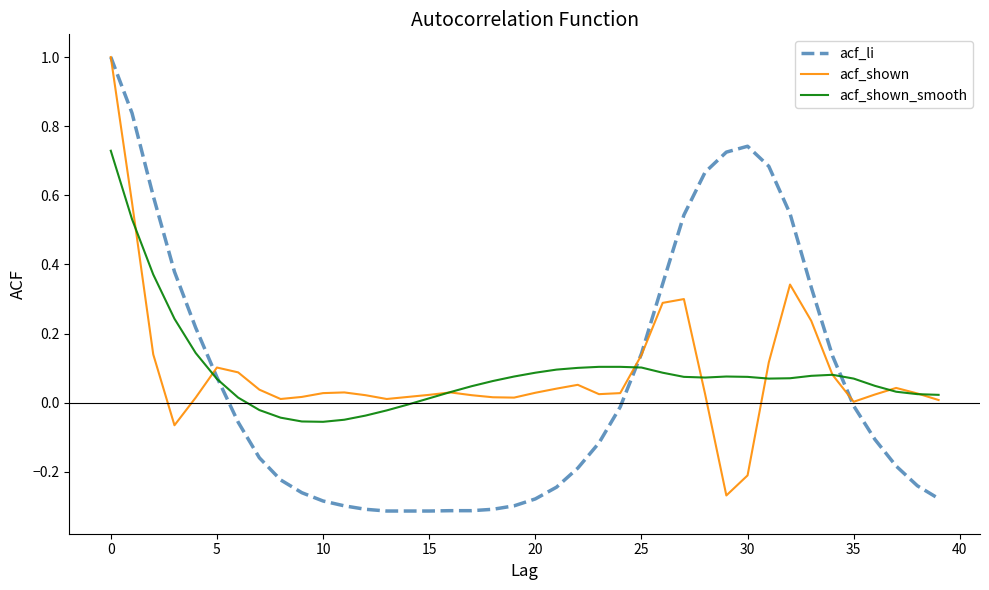

What is the maximum value shown in the chart?

1.0